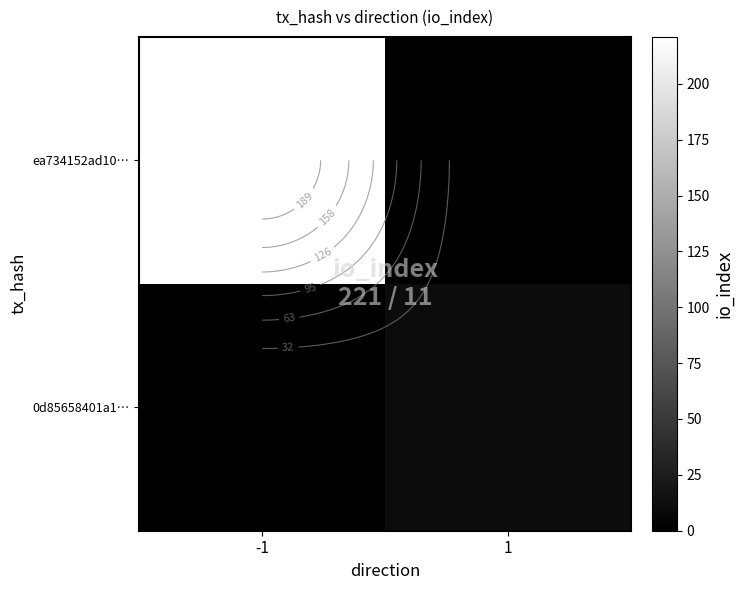

What is the difference between the maximum and minimum values in the ea734152ad10… series?

221